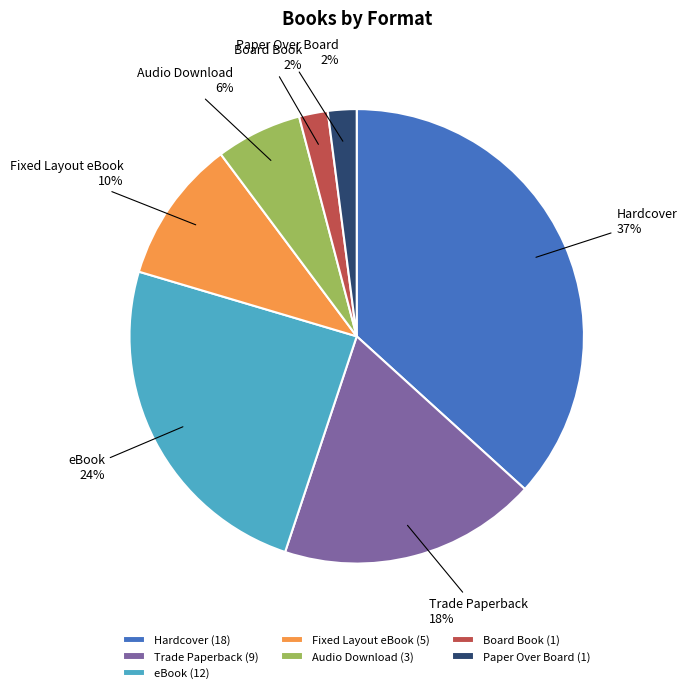

Count the number of slices in the pie.

7